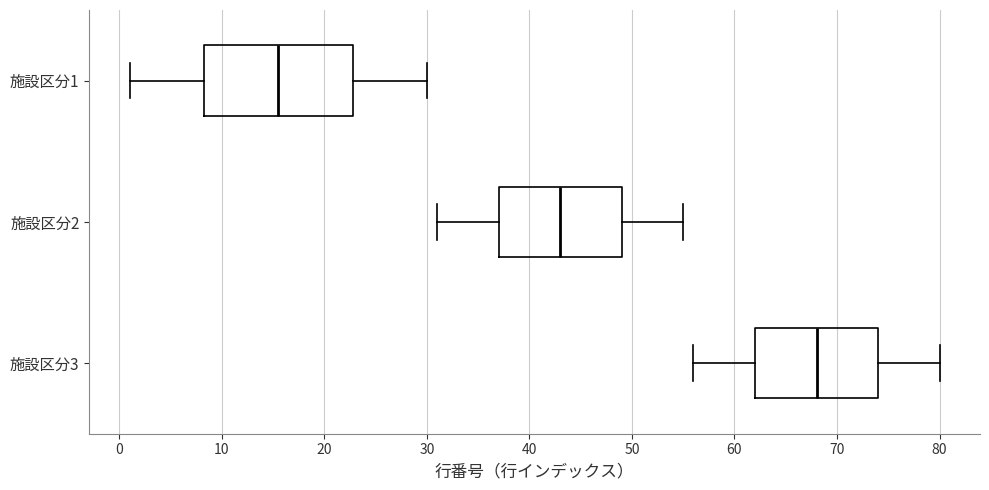

Reading bottom to top, transcribe this box plot: for each box, give where its median line is, the range the box spans, and where its two whiskers end, as read against the x-axis. The values are not printed on the chart, so give them approximately, as read against the axis.

施設区分3: median 68, box 62 to 74, whiskers 56 to 80
施設区分2: median 43, box 37 to 49, whiskers 31 to 55
施設区分1: median 16, box 8 to 23, whiskers 1 to 30